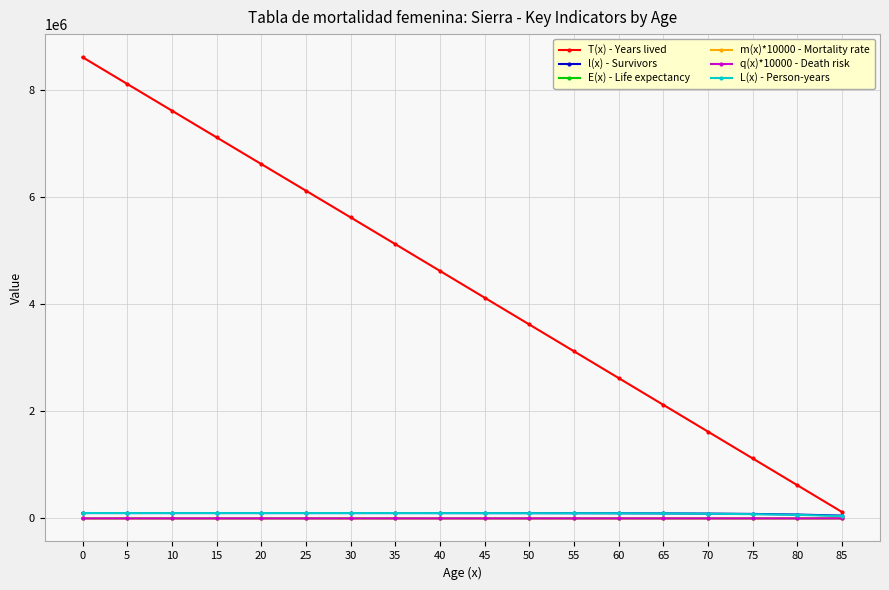

Rank the series at 85 from lowest to highest value.

E(x) - Life expectancy, m(x)*10000 - Mortality rate, q(x)*10000 - Death risk, L(x) - Person-years, l(x) - Survivors, T(x) - Years lived